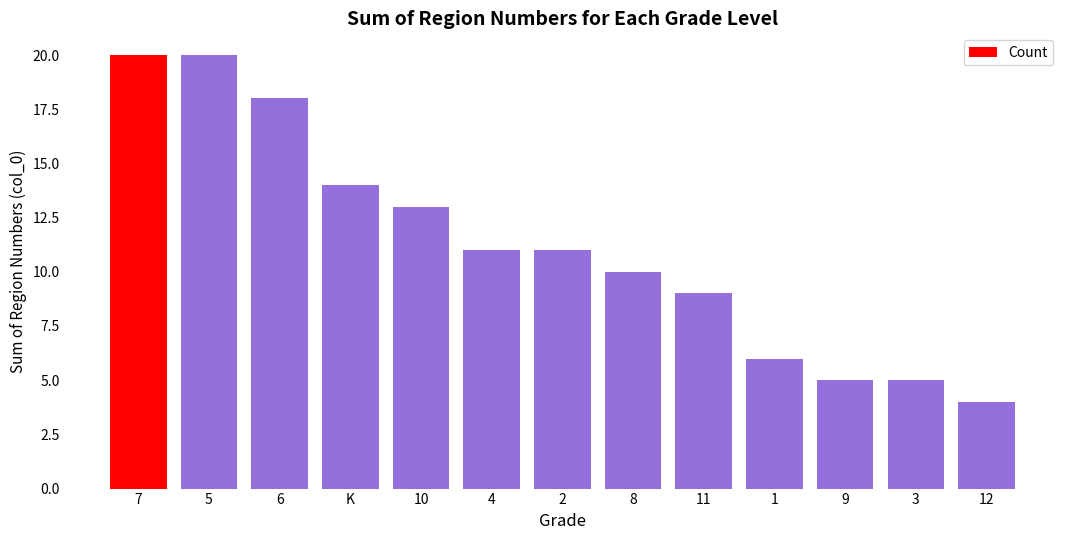

Where does the data first go above 11?

7